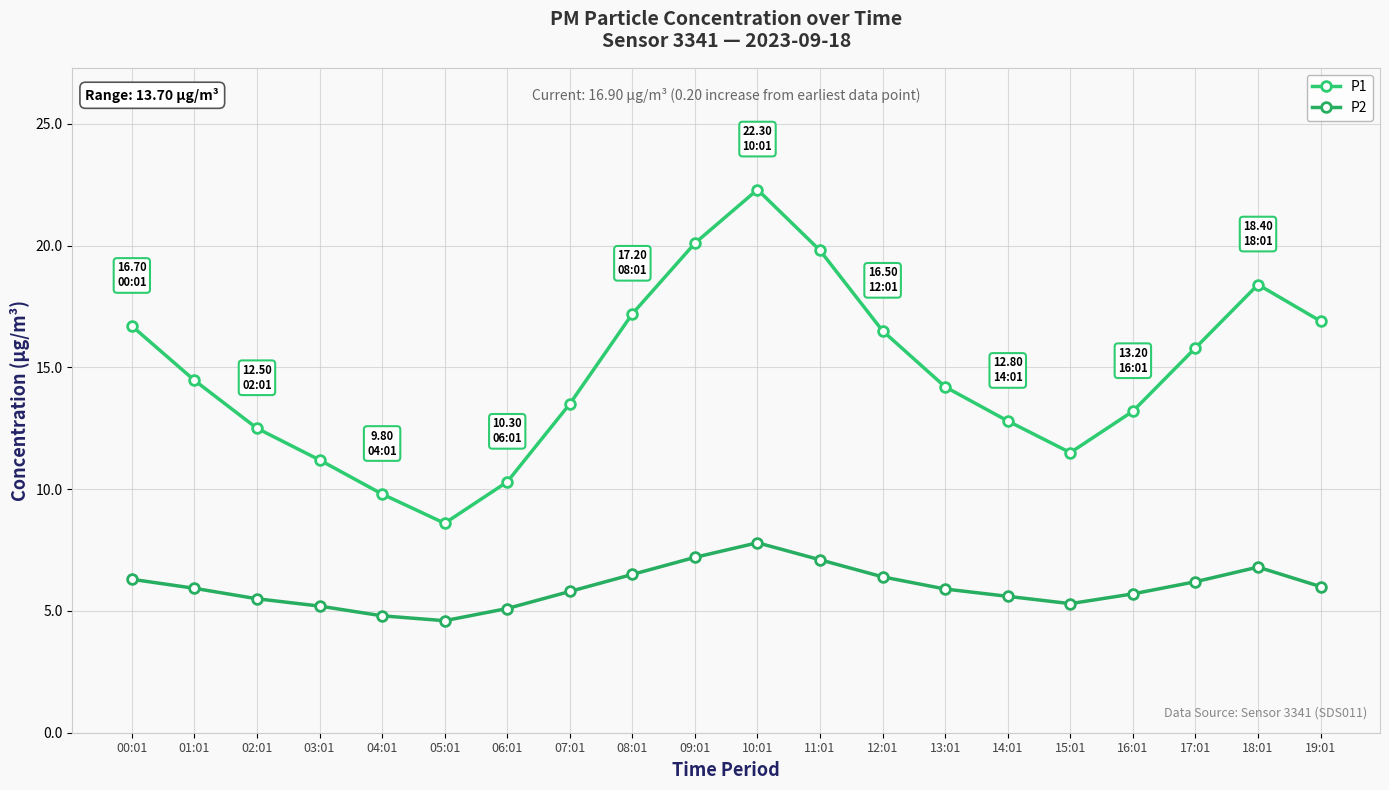

What is the difference between the maximum and minimum values in the P1 series?

13.7